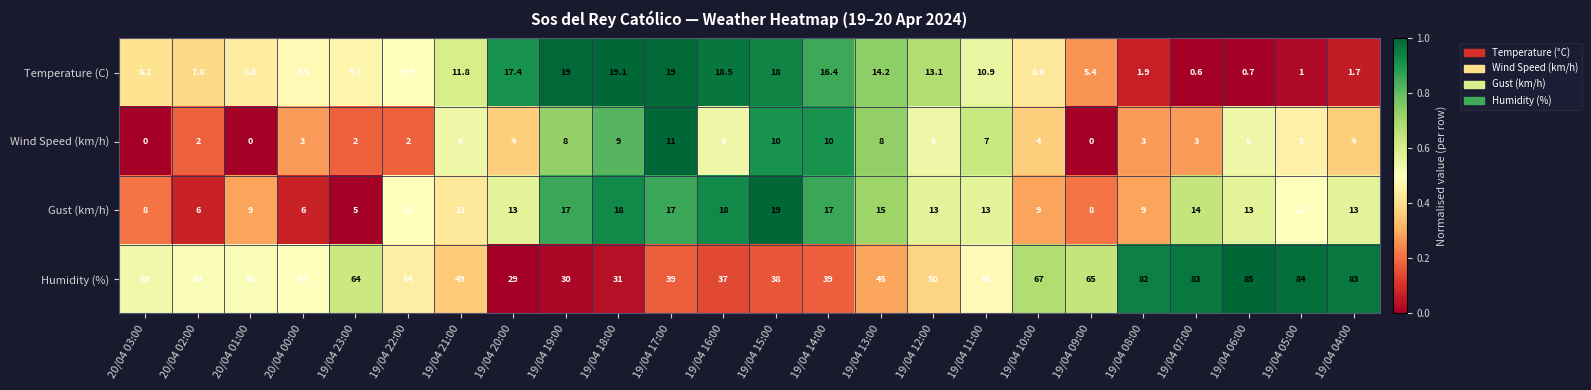

Is the value of Humidity (%) at 19/04 08:00 greater than the value of Gust (km/h) at 19/04 04:00?

Yes